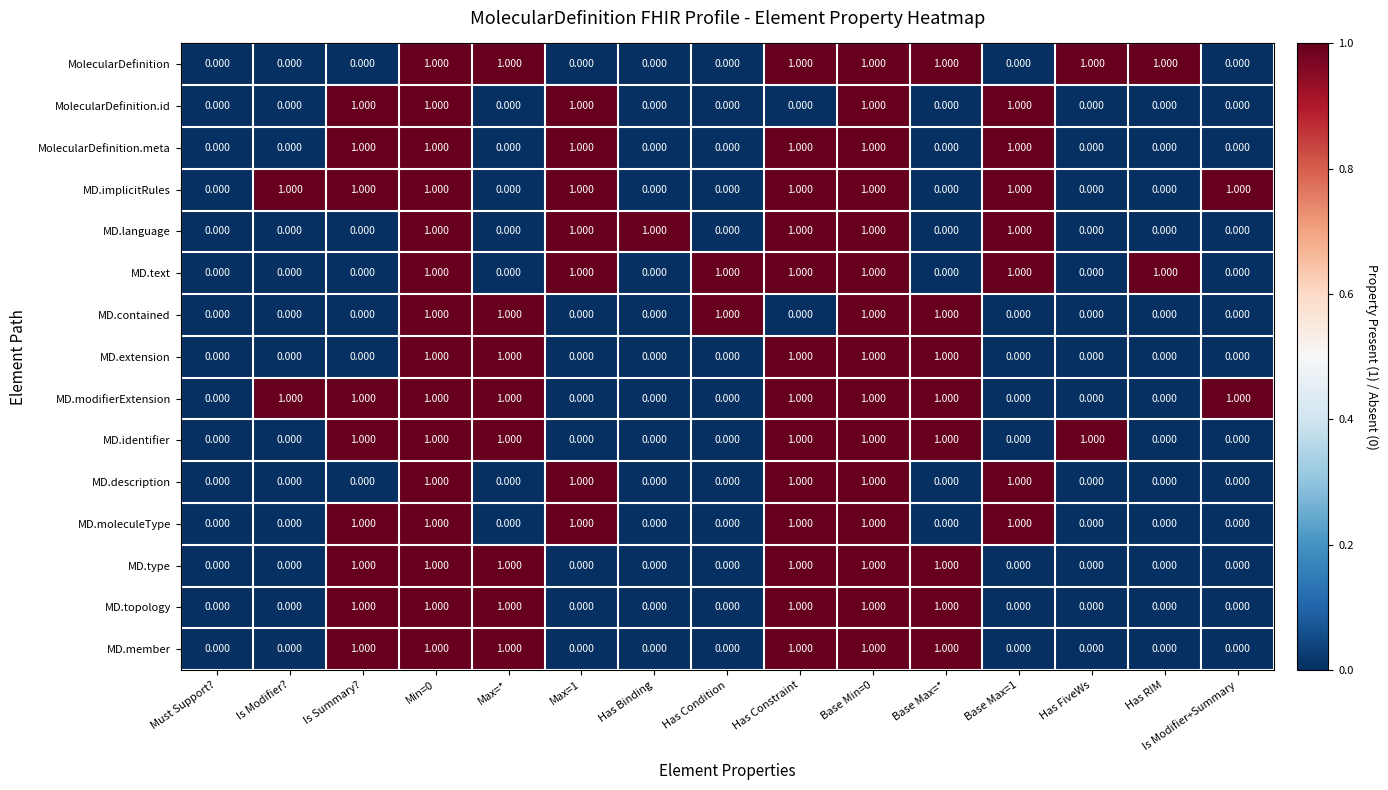

How many positive values does the MD.language series have?

6